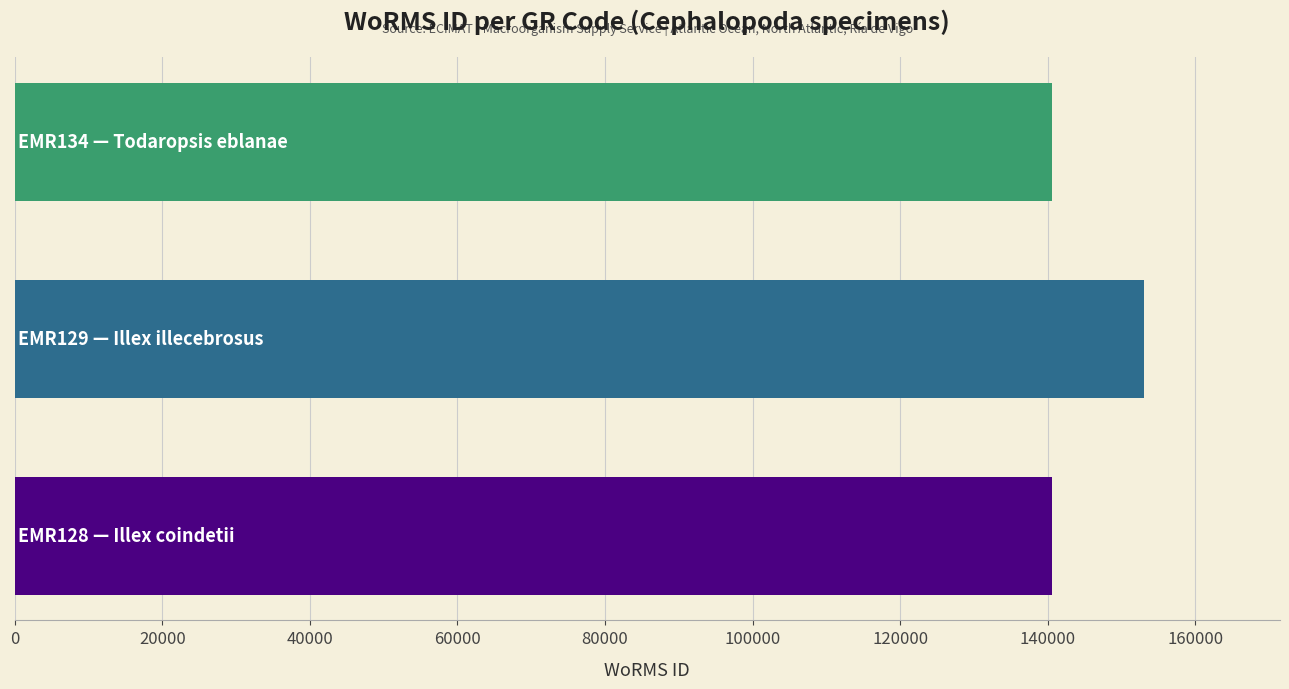

How many series are shown in this chart?

1